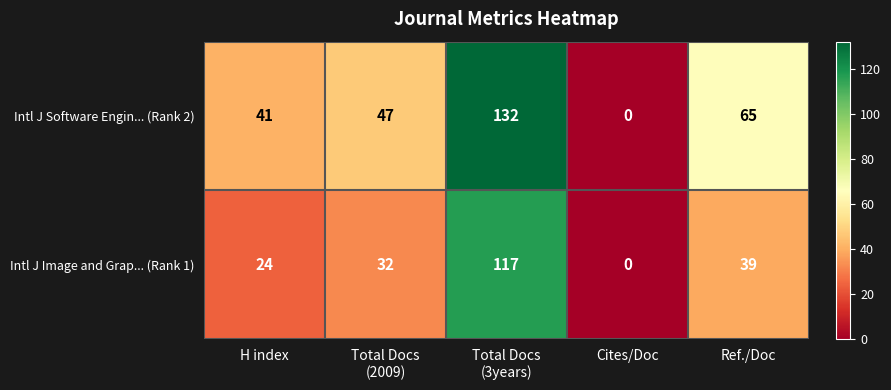

What is the sum of all Intl J Image and Grap... (Rank 1) values?

212